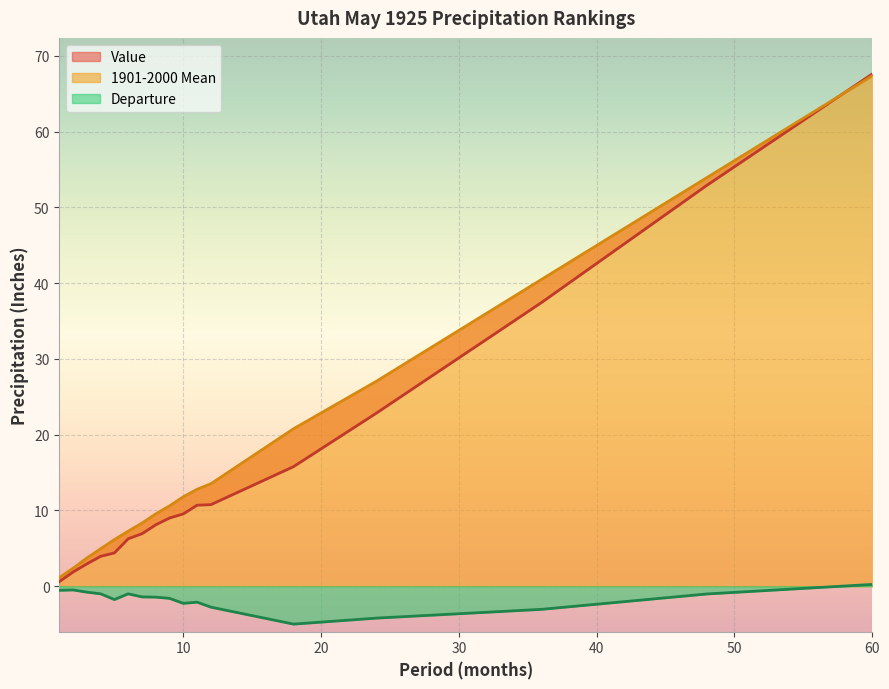

What is the minimum value for Value?

0.6